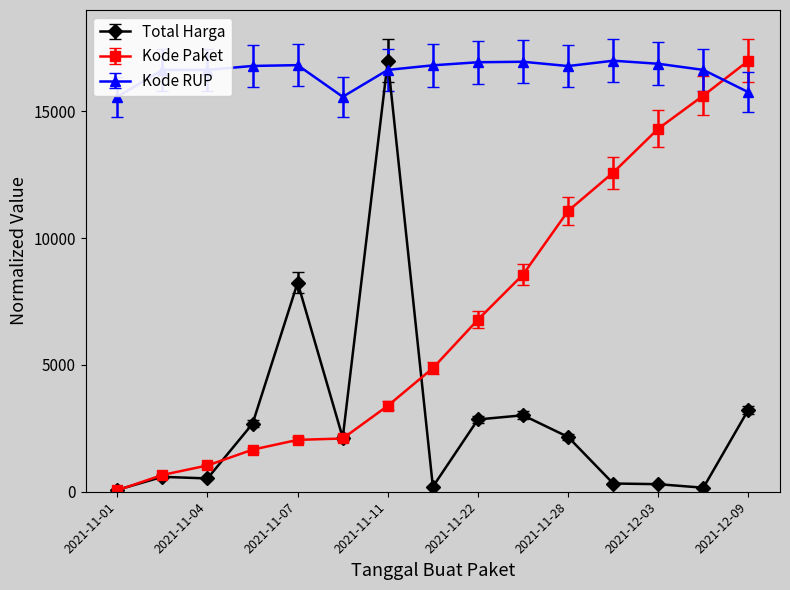

What is the value of the Total Harga point at the 2nd from the left?

587.9